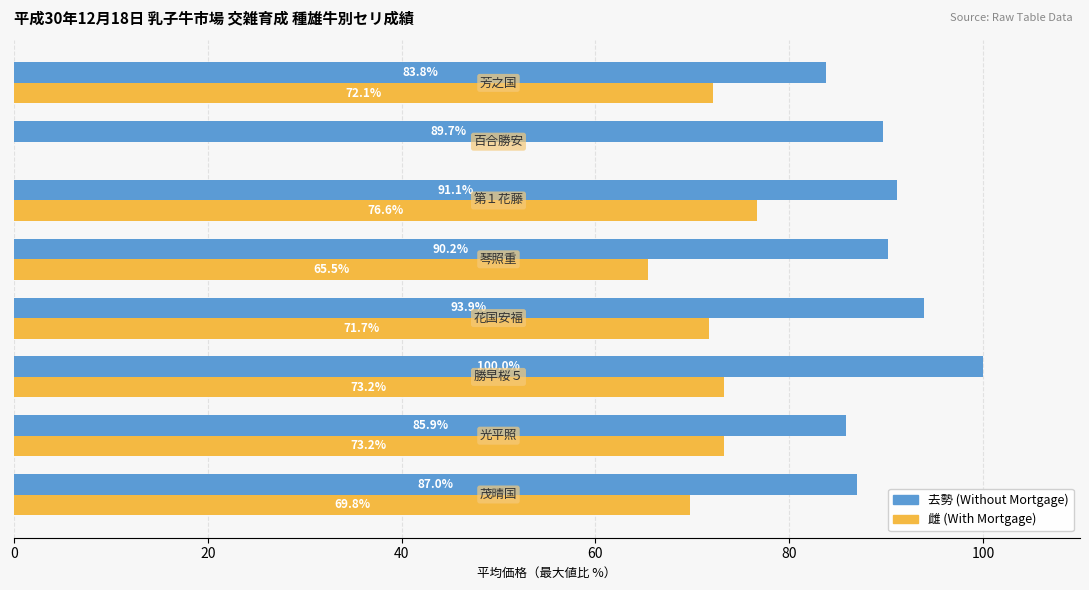

Which series has the widest spread of values?

雌 (With Mortgage)